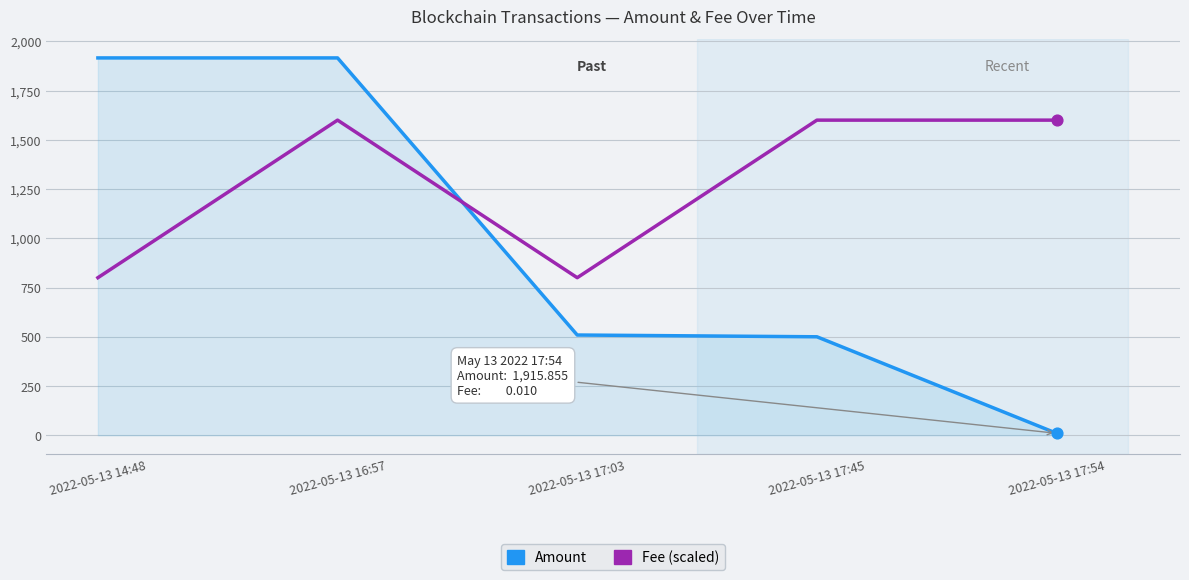

Which series changed the most between 2022-05-13 14:48 and 2022-05-13 17:03?

Amount